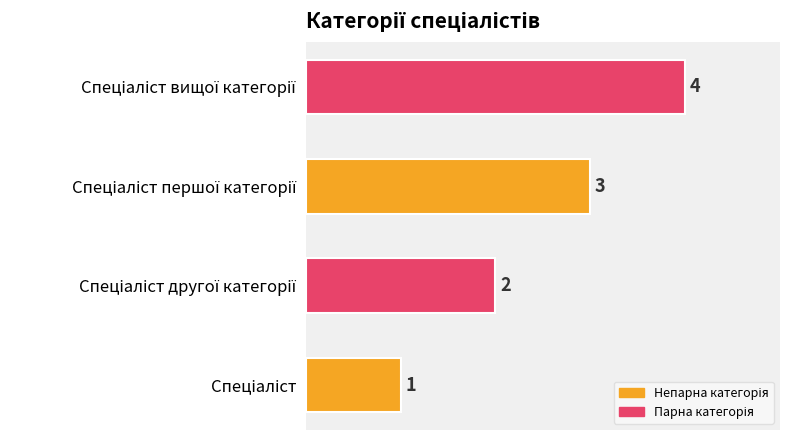

What is the sum of all values?

10